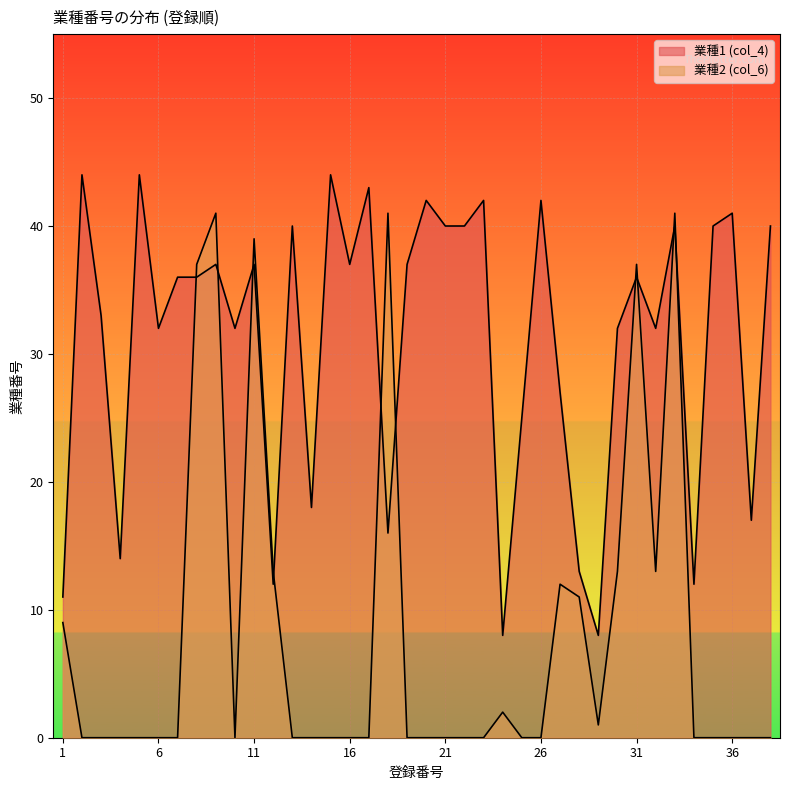

Rank the categories by 業種1 (col_4) value from highest to lowest.

2, 5, 15, 17, 20, 23, 26, 36, 13, 21, 22, 33, 35, 38, 9, 11, 16, 19, 7, 8, 31, 3, 6, 10, 30, 32, 27, 25, 14, 37, 18, 4, 28, 12, 34, 1, 24, 29